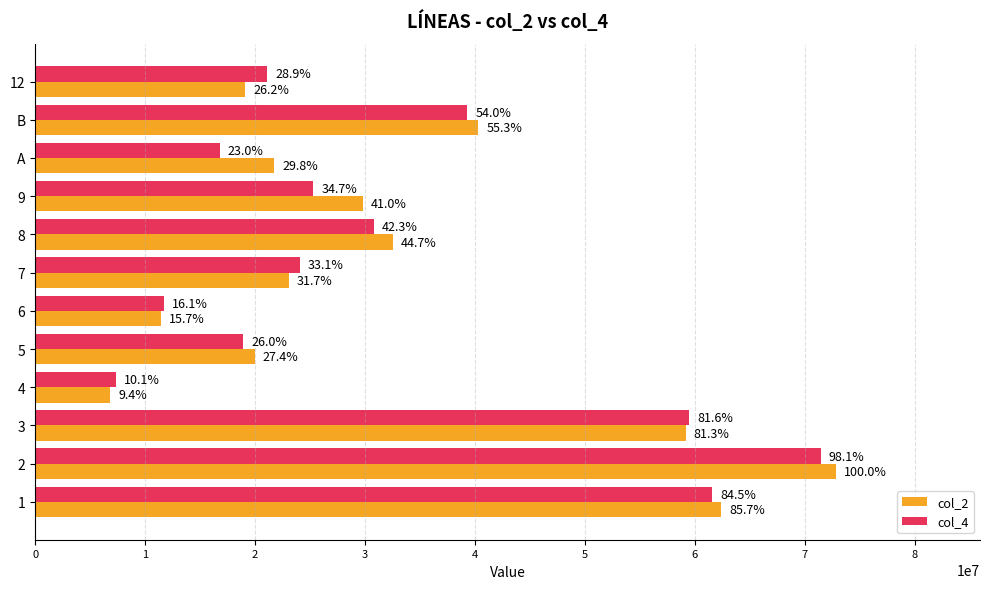

What are all the series names shown in the legend?

col_2, col_4